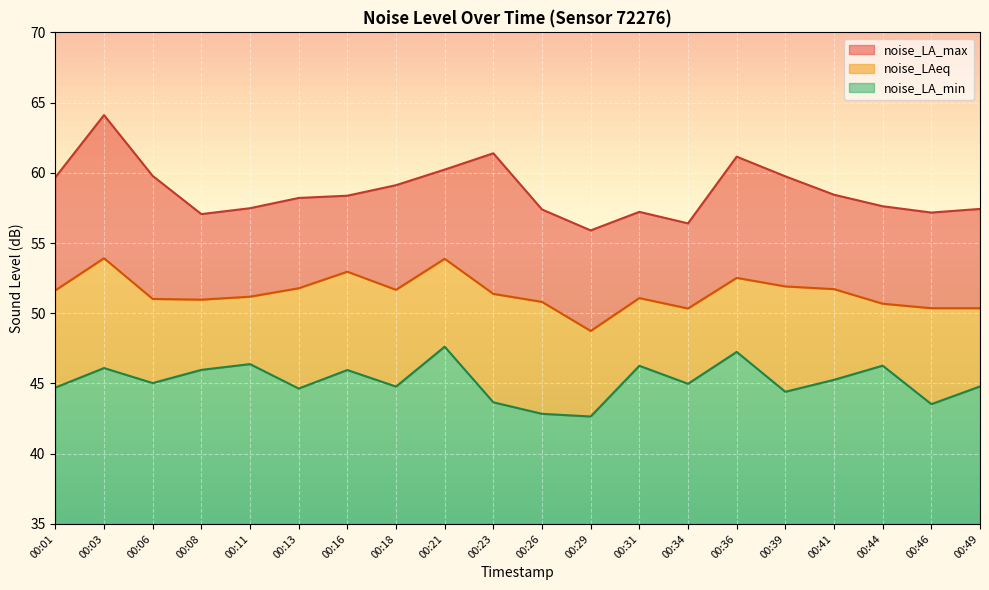

What is the sum of the noise_LAeq values at 00:46 and 00:16?

103.3